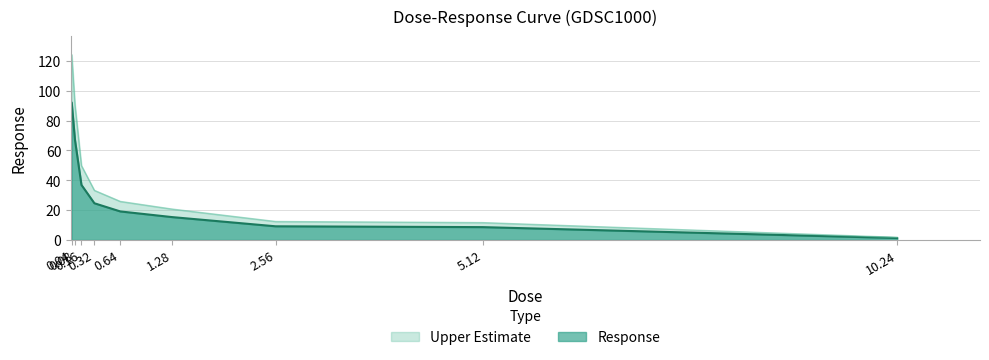

The chart shows a value of 19.1 at 0.64. True or false?

True